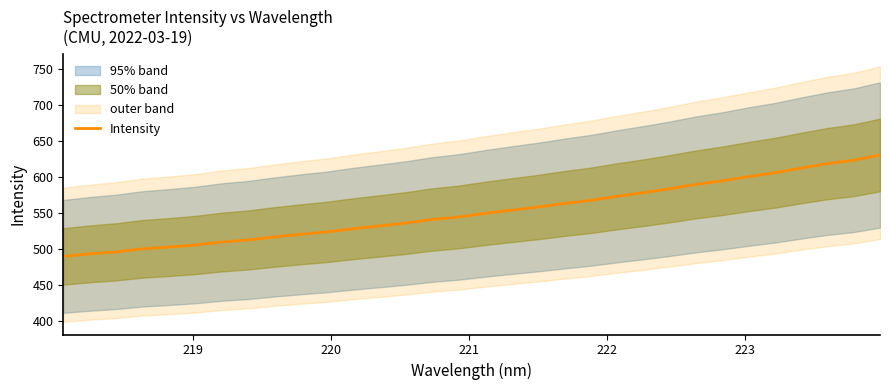

What is the lowest value of the Intensity series?

489.8